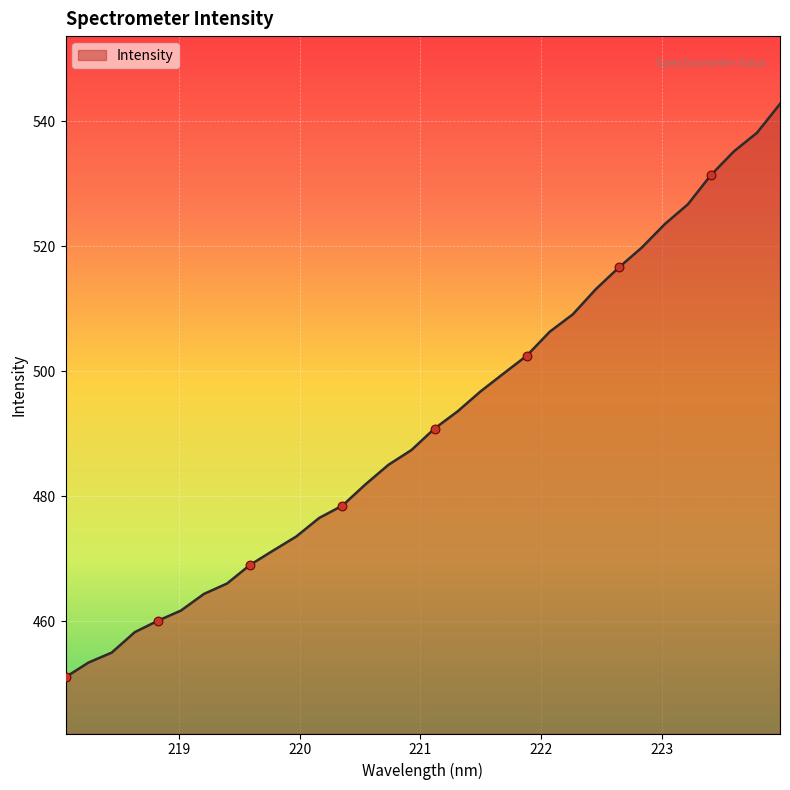

What is the minimum value shown in the chart?

451.0